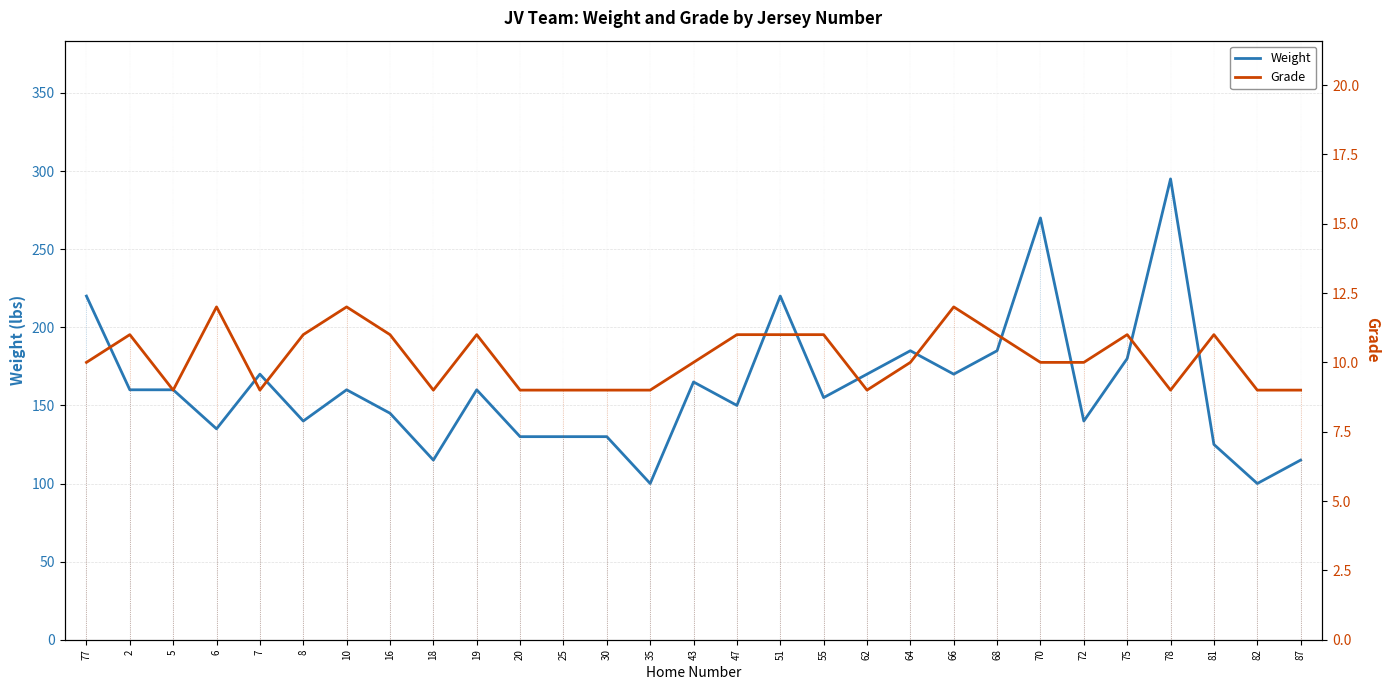

Which series has the largest total across all categories?

Weight